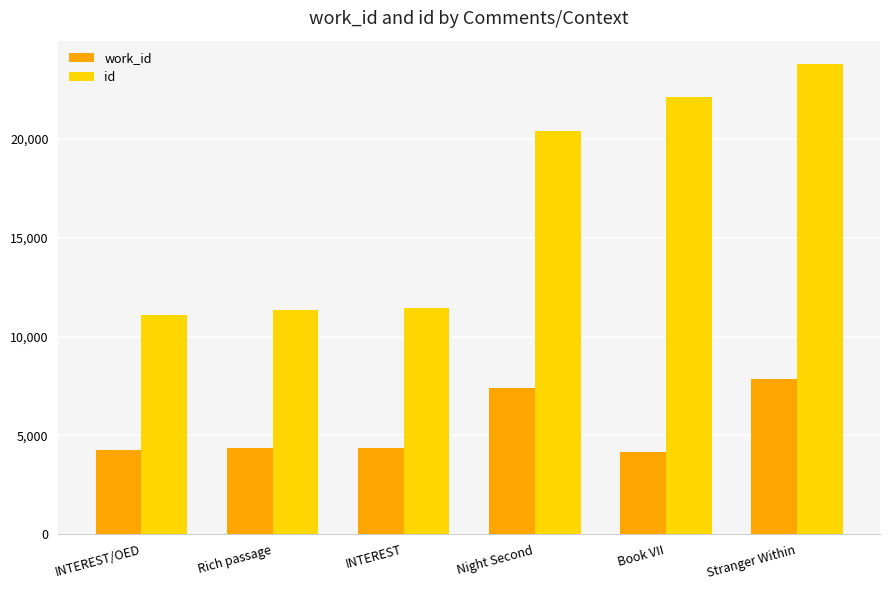

What is the sum of all work_id values?

32383